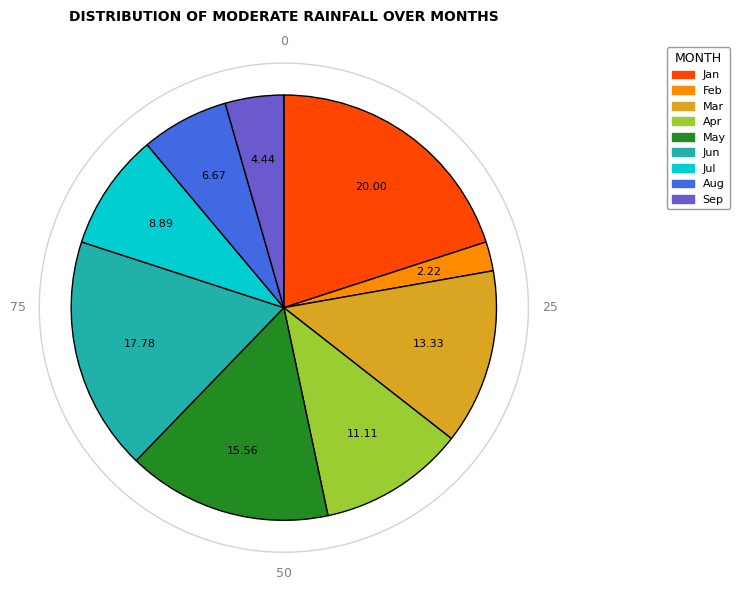

Does any single category account for the majority?

No